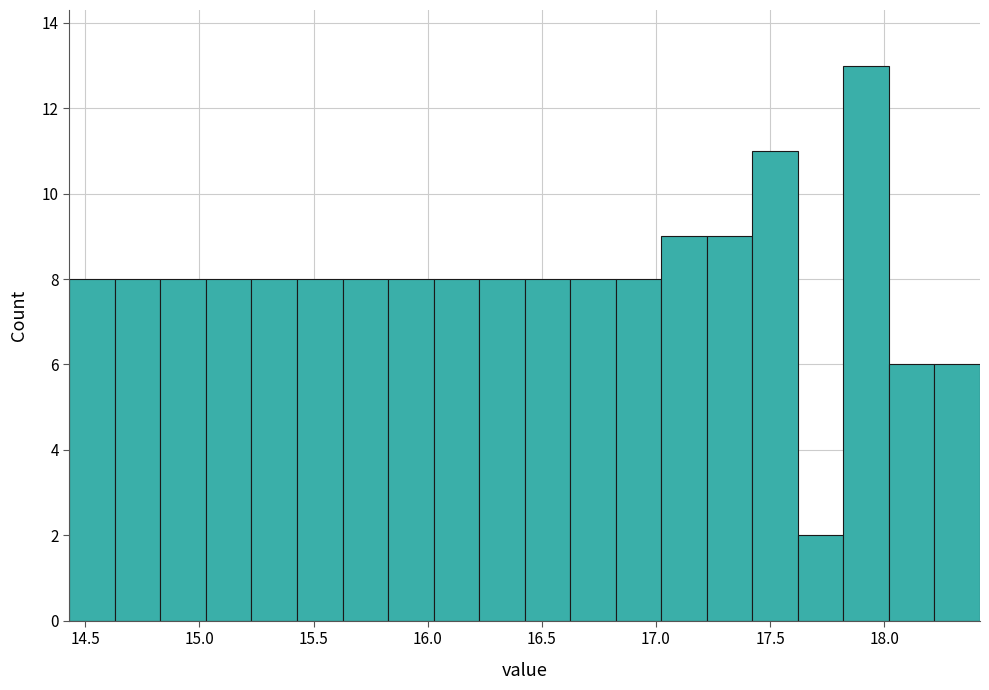

Around what value on the x-axis is the tallest bar? Give the approximate position of its centre, as read against the axis.

17.90